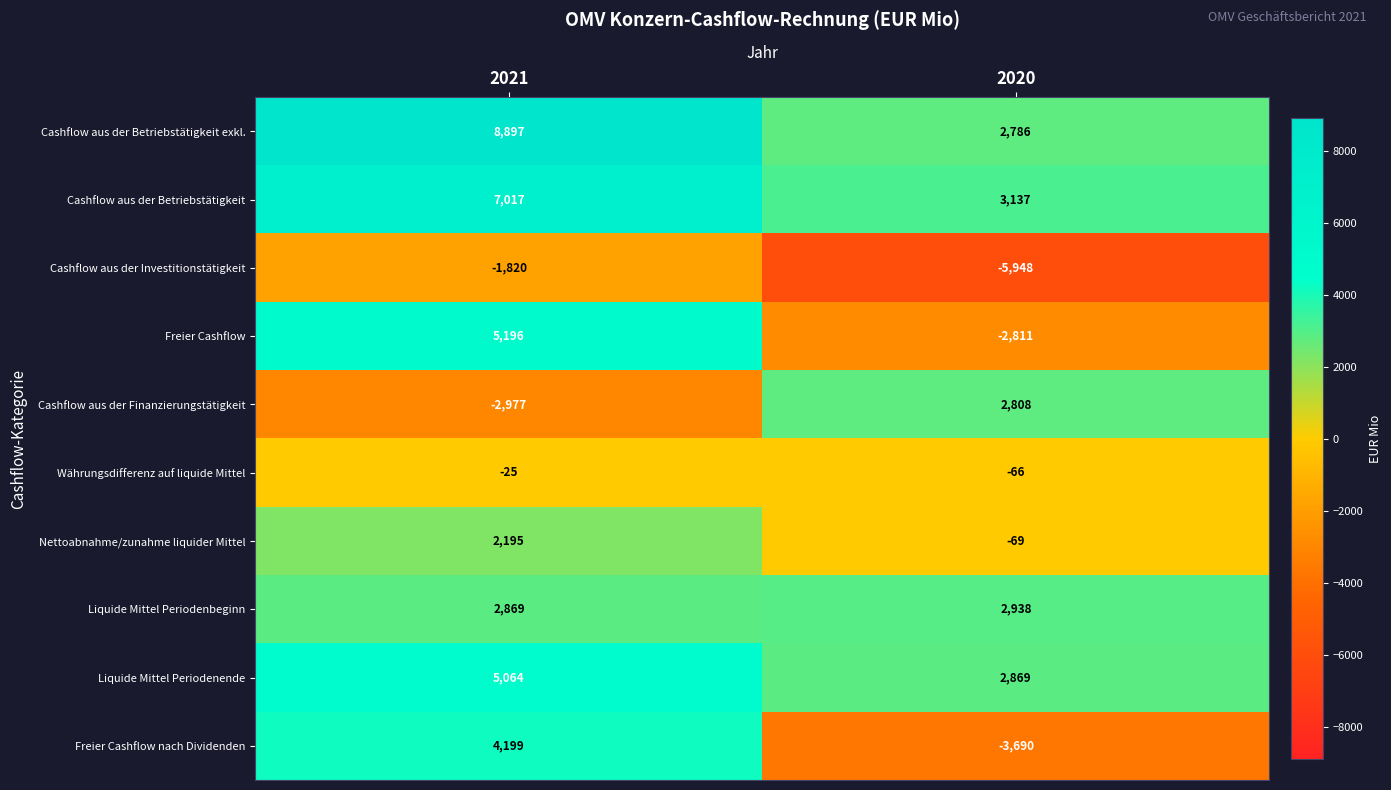

At which category is the sum across all series the highest?

2021